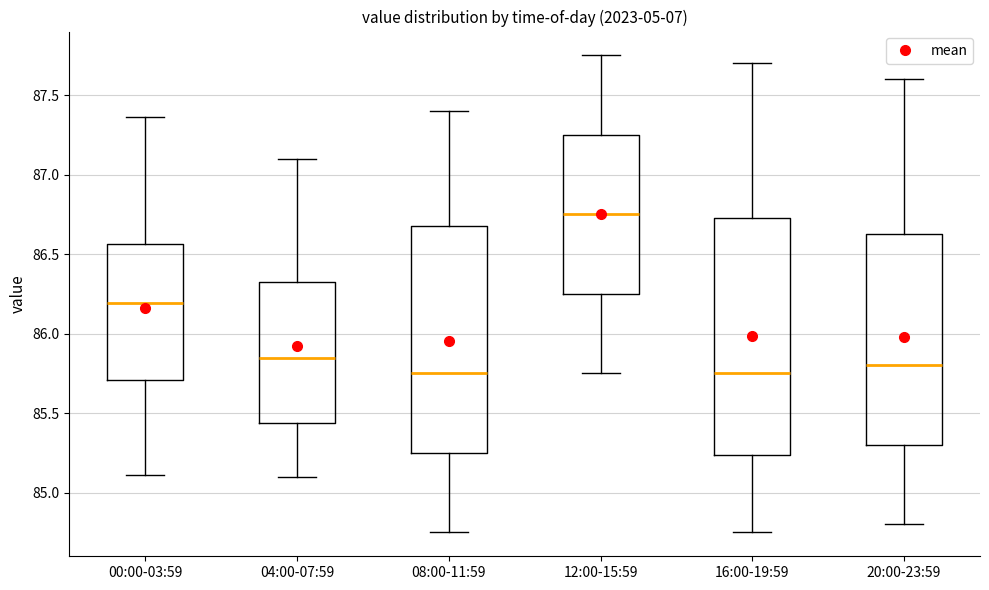

Reading left to right, read every box against the y-axis: the position of its median line, the range the box covers, and the ends of its whiskers. The values are not printed on the chart, so give them approximately, as read against the axis.

00:00-03:59: median 86.20, box 85.70 to 86.55, whiskers 85.10 to 87.35
04:00-07:59: median 85.85, box 85.45 to 86.35, whiskers 85.10 to 87.10
08:00-11:59: median 85.75, box 85.25 to 86.70, whiskers 84.75 to 87.40
12:00-15:59: median 86.75, box 86.25 to 87.25, whiskers 85.75 to 87.75
16:00-19:59: median 85.75, box 85.25 to 86.75, whiskers 84.75 to 87.70
20:00-23:59: median 85.80, box 85.30 to 86.65, whiskers 84.80 to 87.60